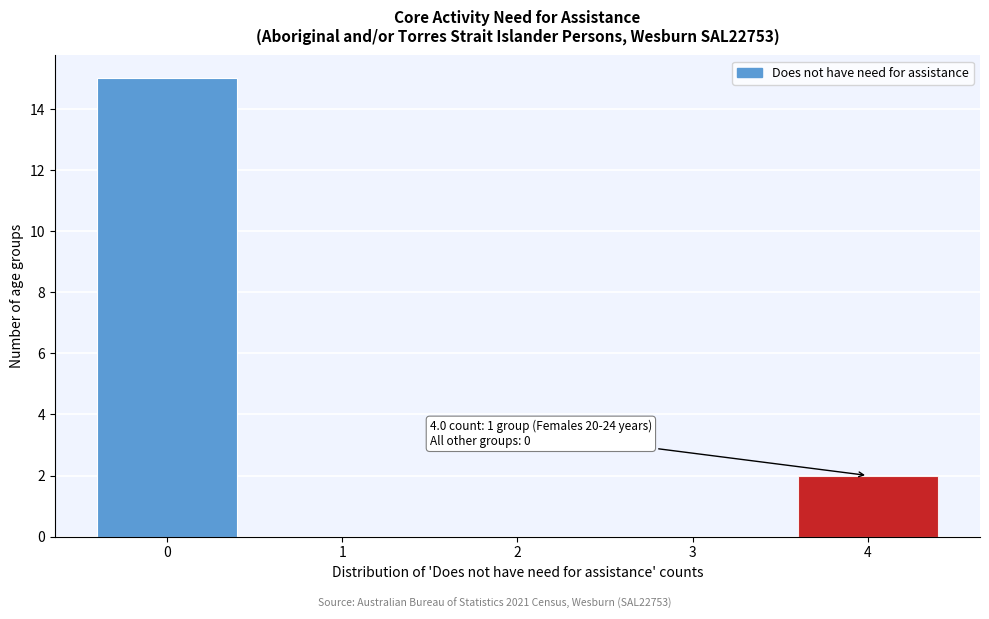

Which range on the x-axis has the tallest bar?

-0.5 to 0.5